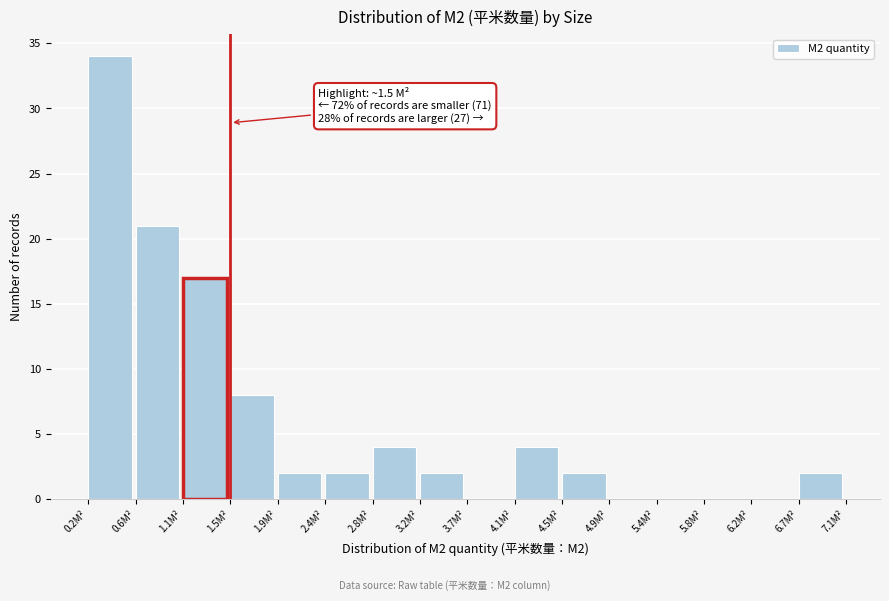

Over which range of the x-axis is the bar tallest?

0.20 to 0.65